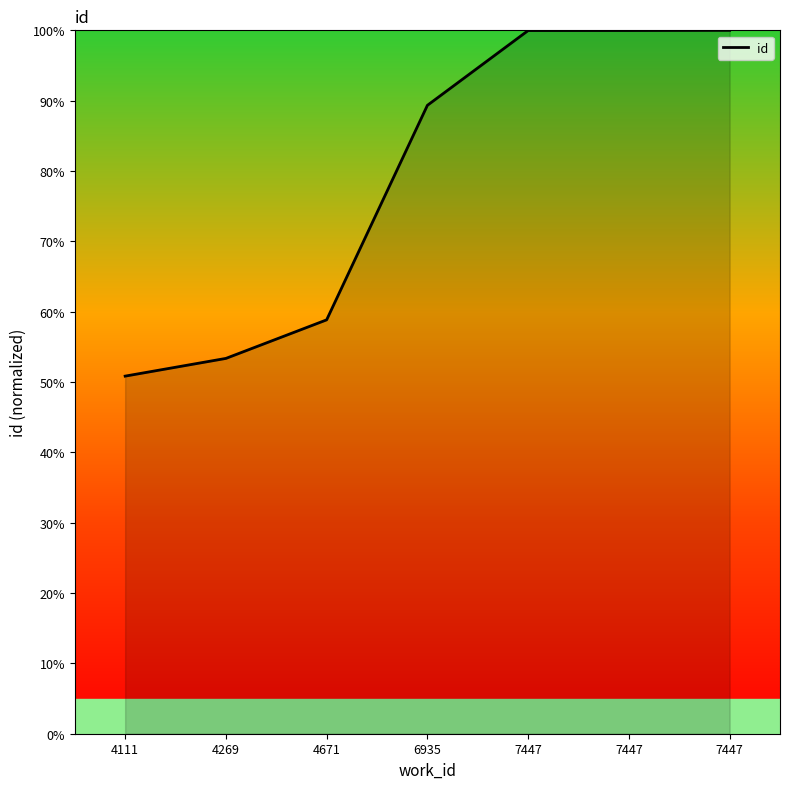

What is the ratio of the value at 4111 to the value at 7447?

0.5